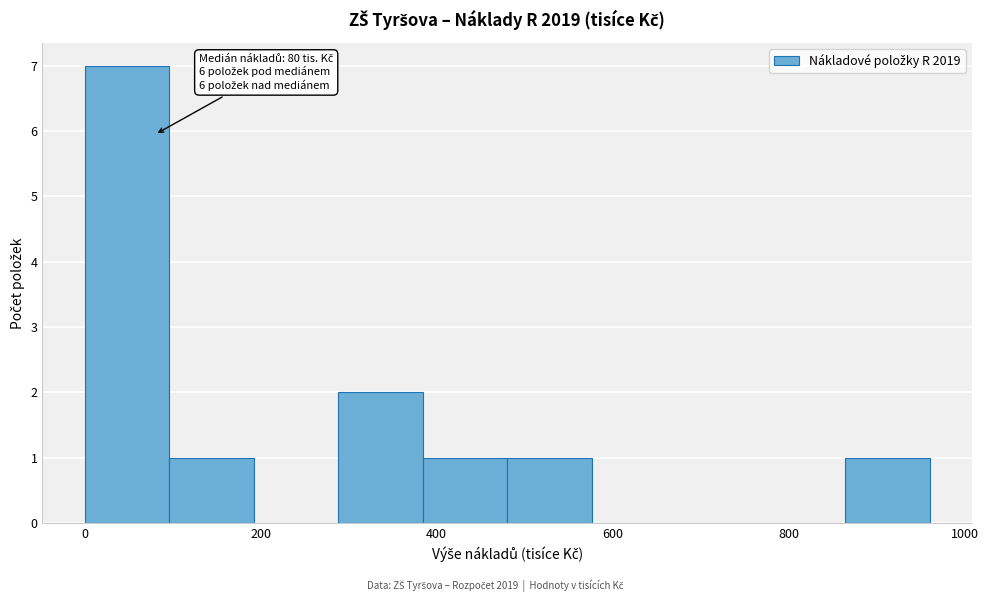

Over which range of the x-axis is the bar tallest?

0 to 96